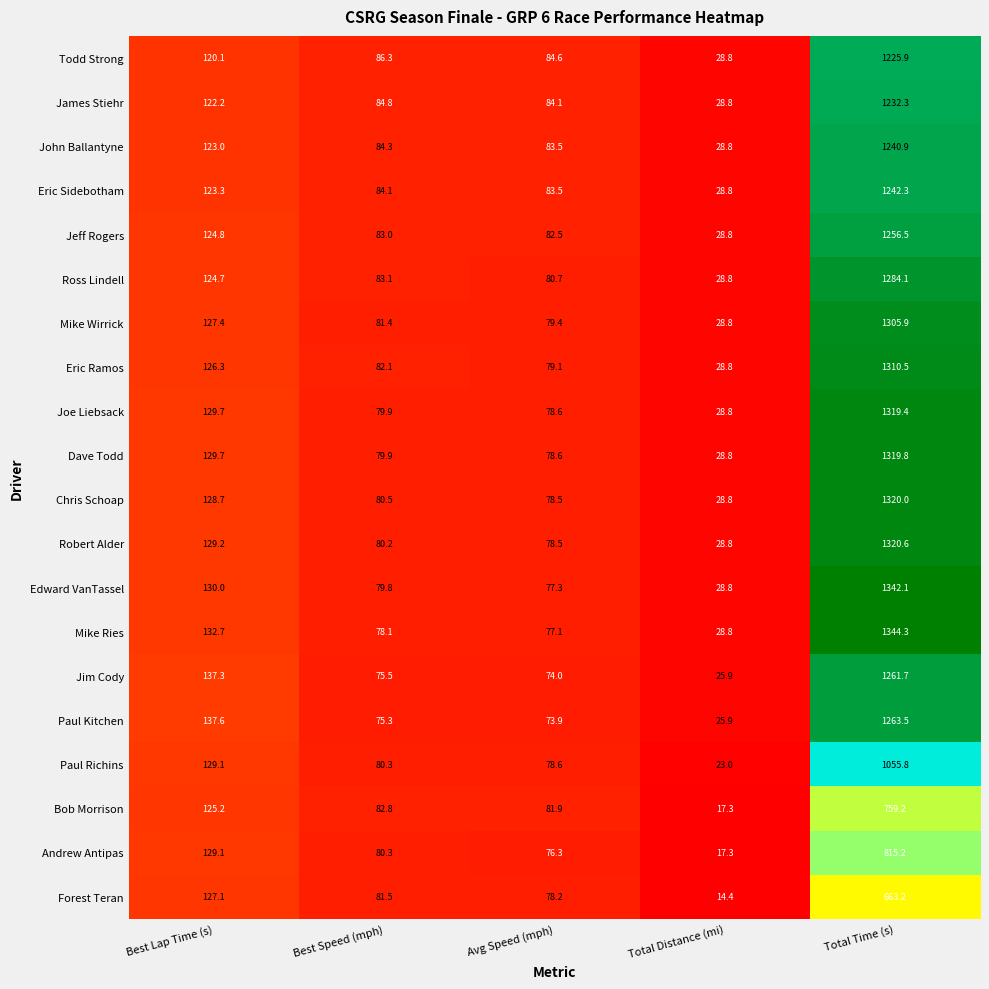

What is the difference between the second highest and minimum values in the Robert Alder series?

100.4